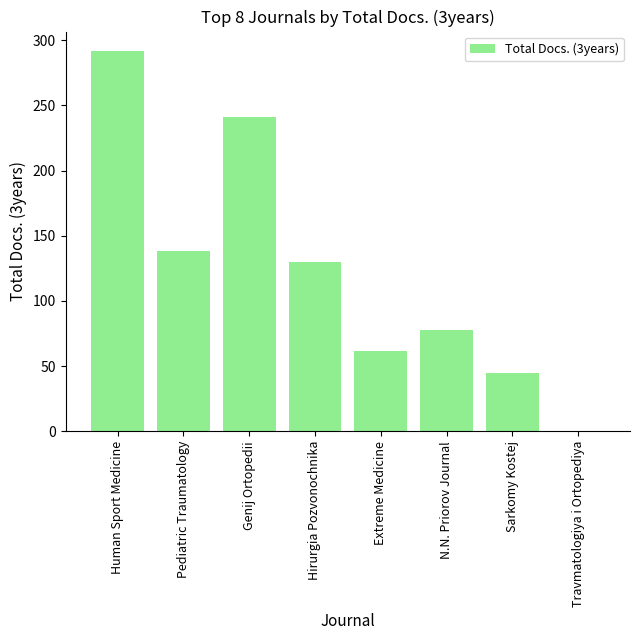

What is the sum of the values at Pediatric Traumatology and Genij Ortopedii?

379